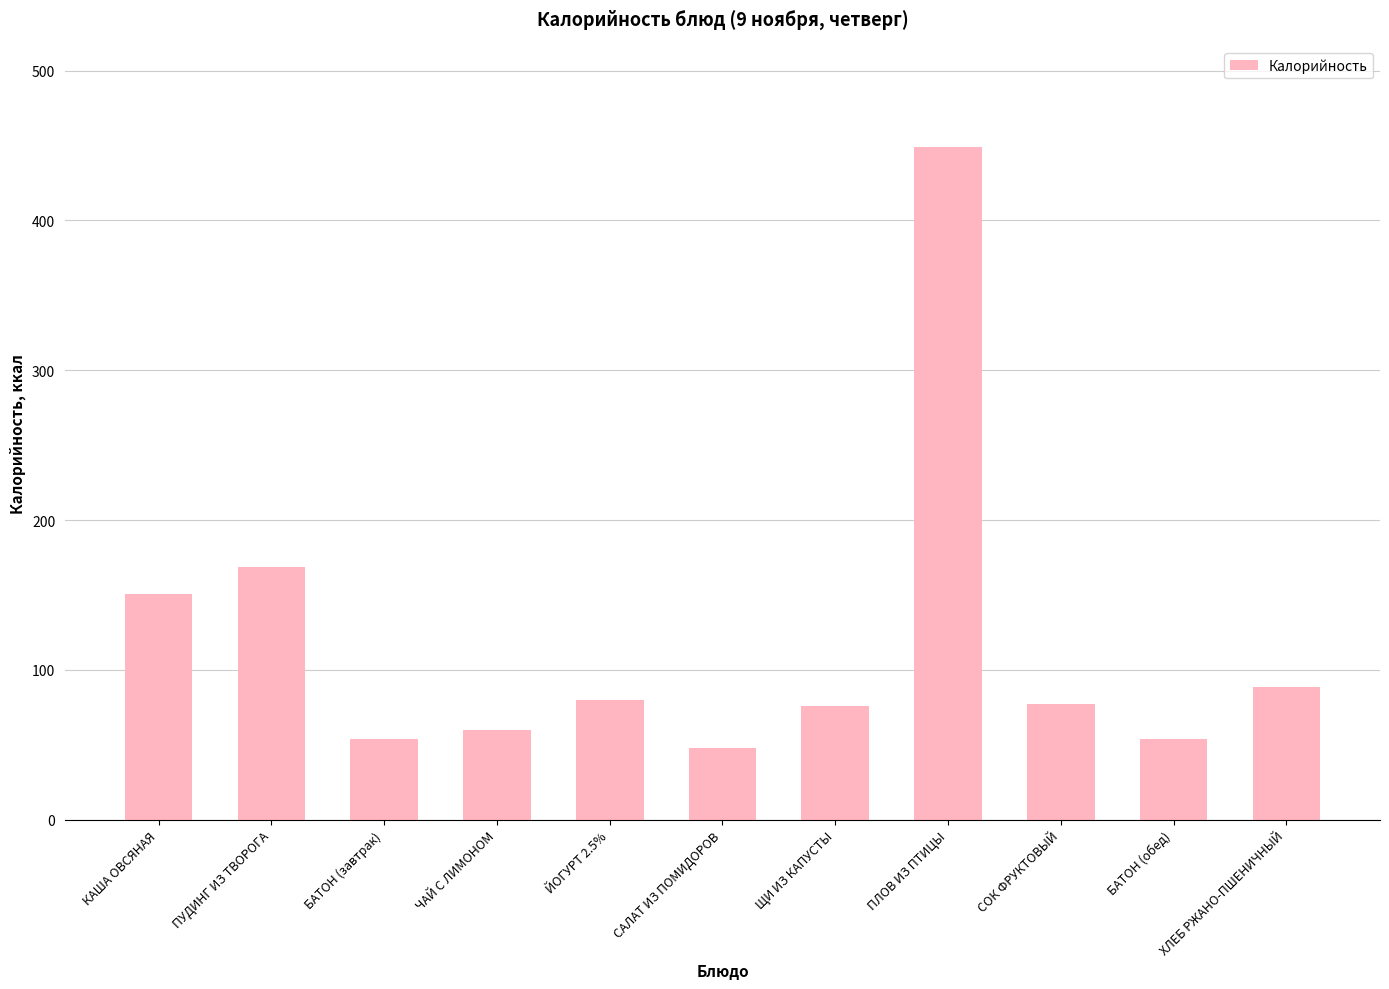

Which has a higher value, ПЛОВ ИЗ ПТИЦЫ or БАТОН (обед)?

ПЛОВ ИЗ ПТИЦЫ